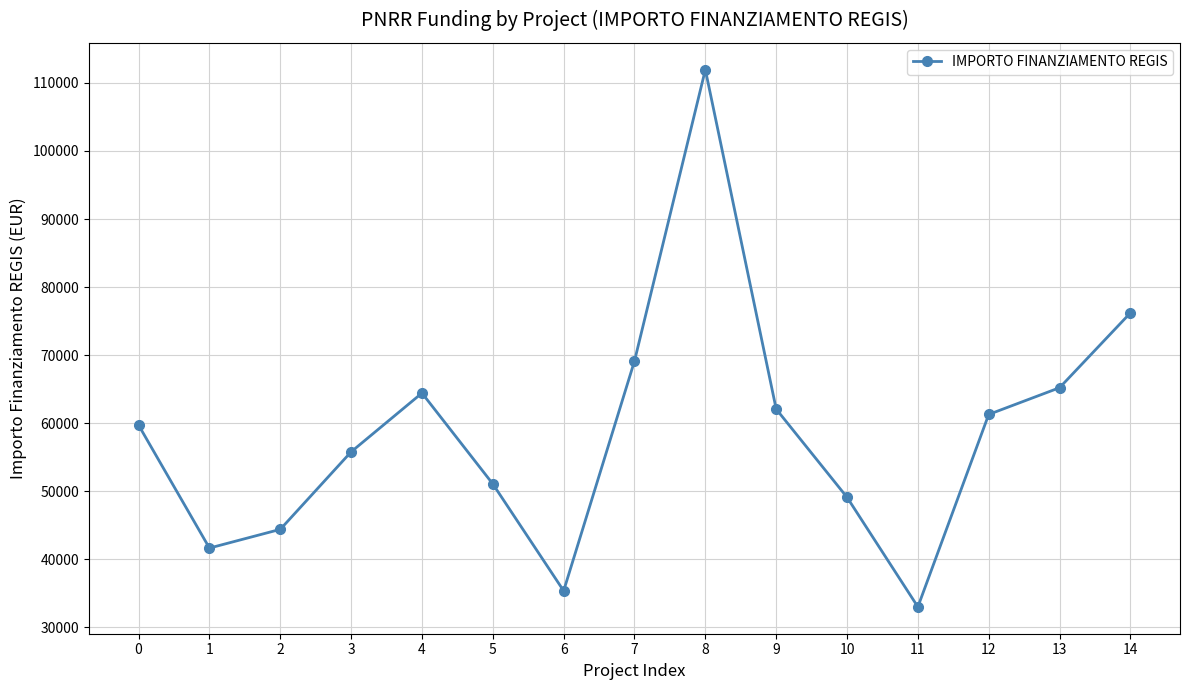

Which label corresponds to the largest value in the chart?

8